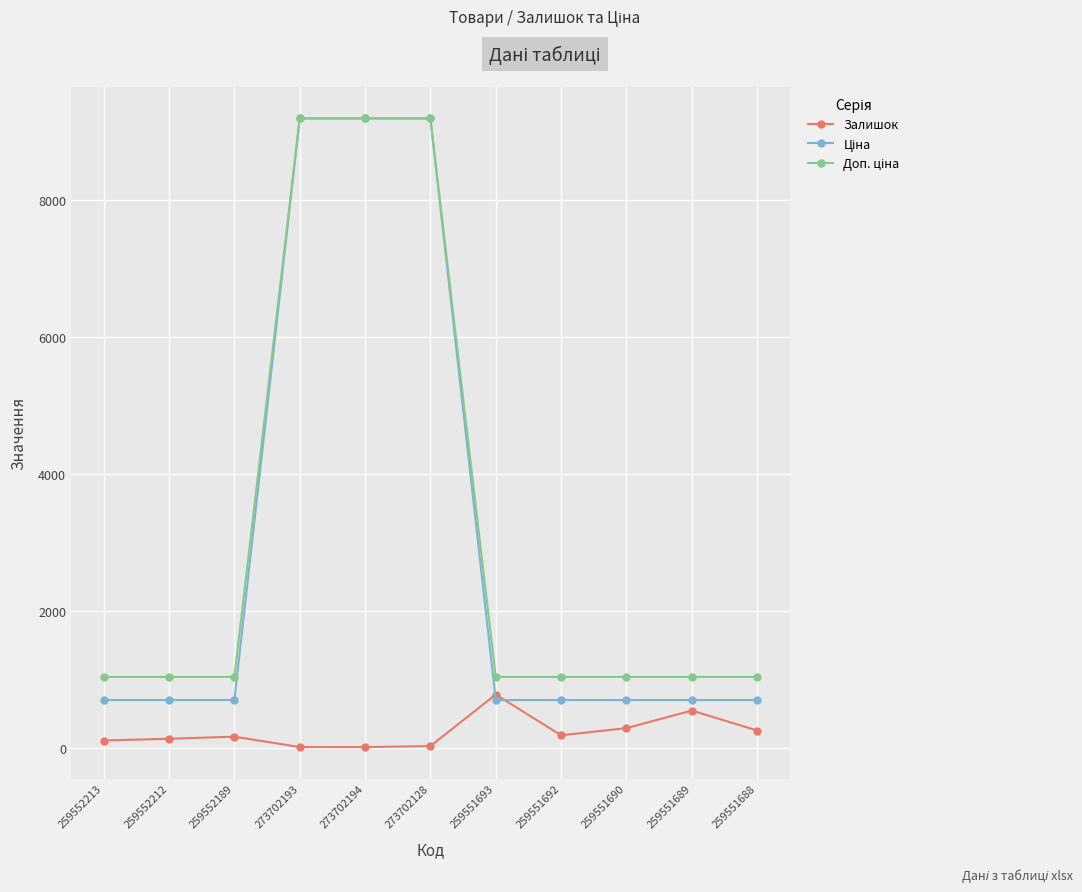

What is the difference between the highest and lowest values at 259551688?

781.0